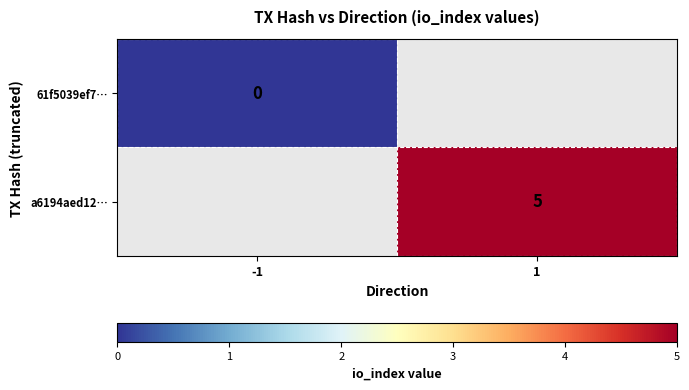

True or false: a6194aed12… has a value of 7 at 1.

False